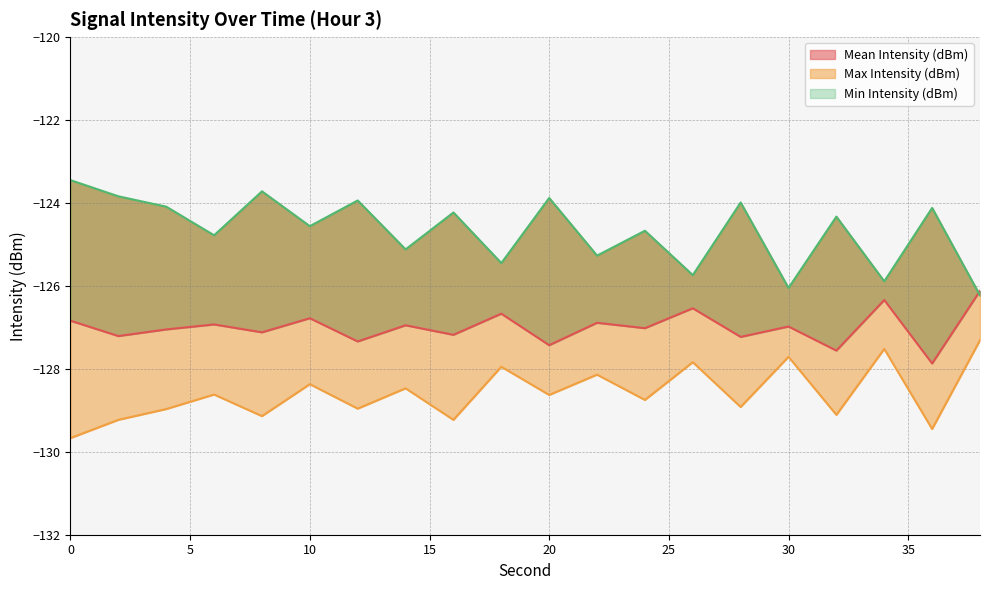

What is the difference between the maximum and second lowest values in the Mean Intensity (dBm) series?

1.4